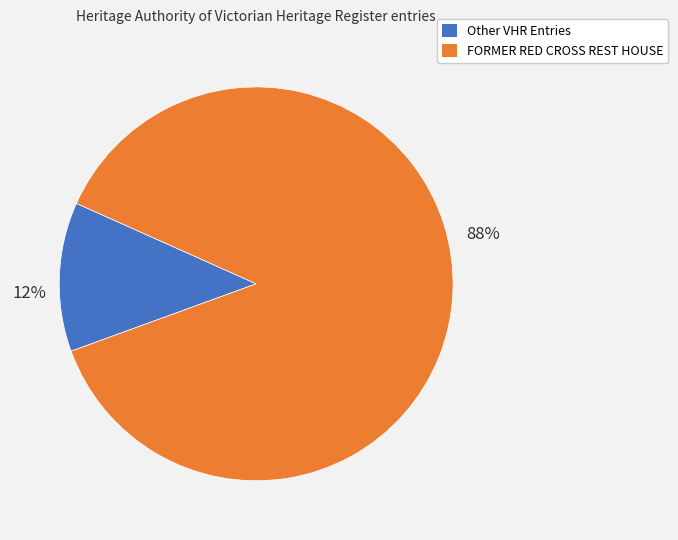

Does any single category account for the majority?

Yes